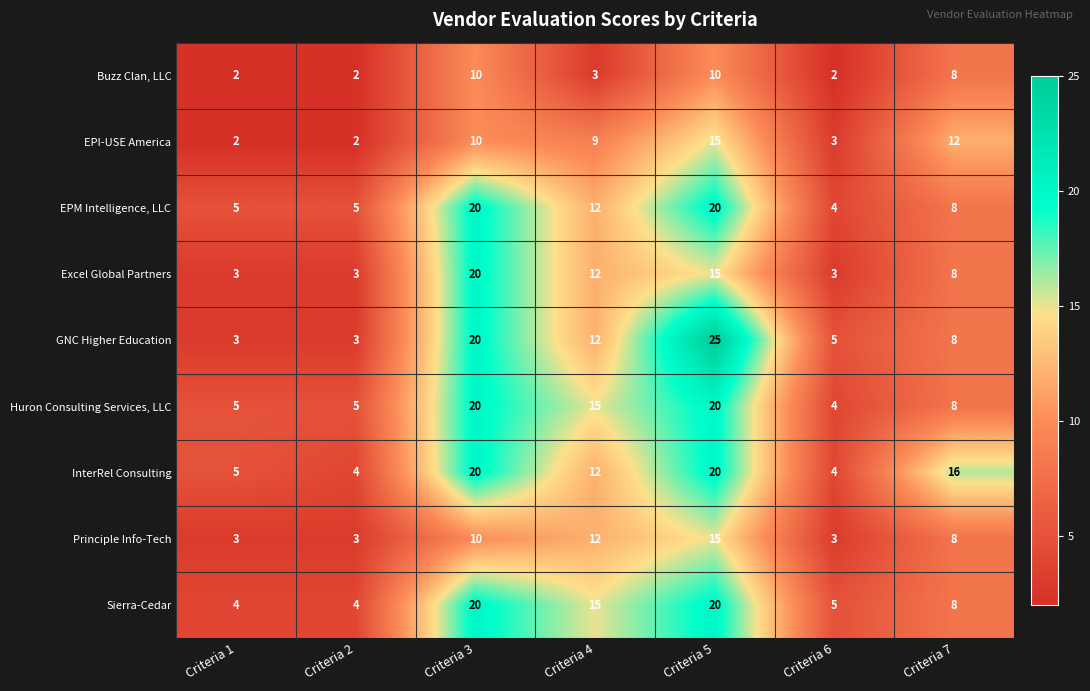

True or false: EPI-USE America has a value of 2 at Criteria 2.

True